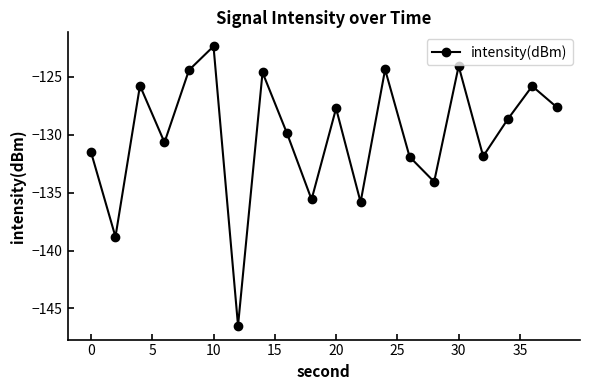

What is the sum of all values?

-2601.8